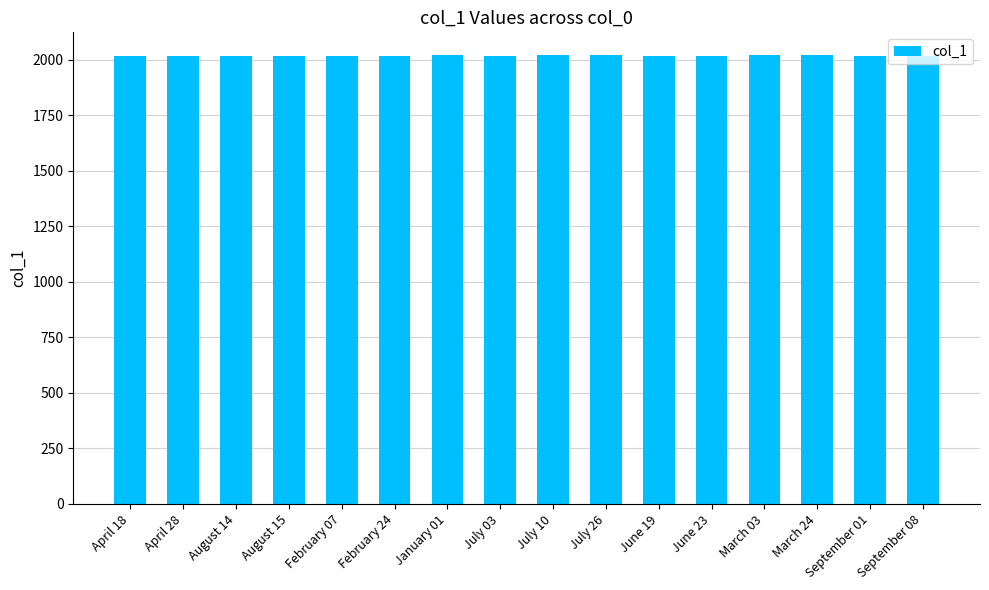

How many values are between 2017 and 2022?

11